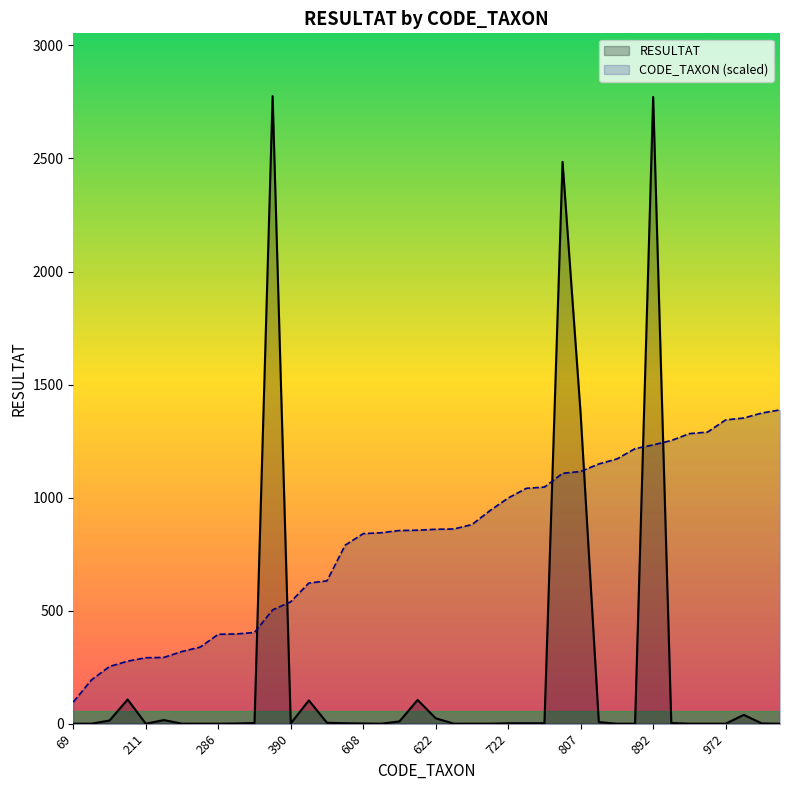

True or false: CODE_TAXON (scaled) has more than 0 points higher than both neighbors.

False